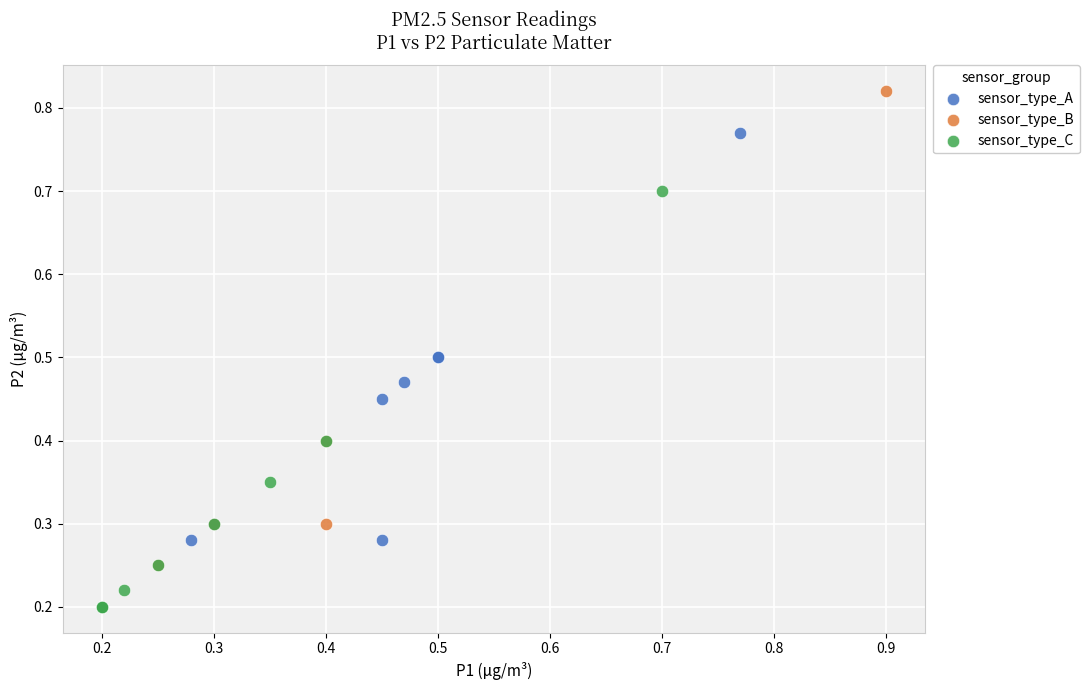

Which series has the largest Y range (max minus min)?

sensor_type_B